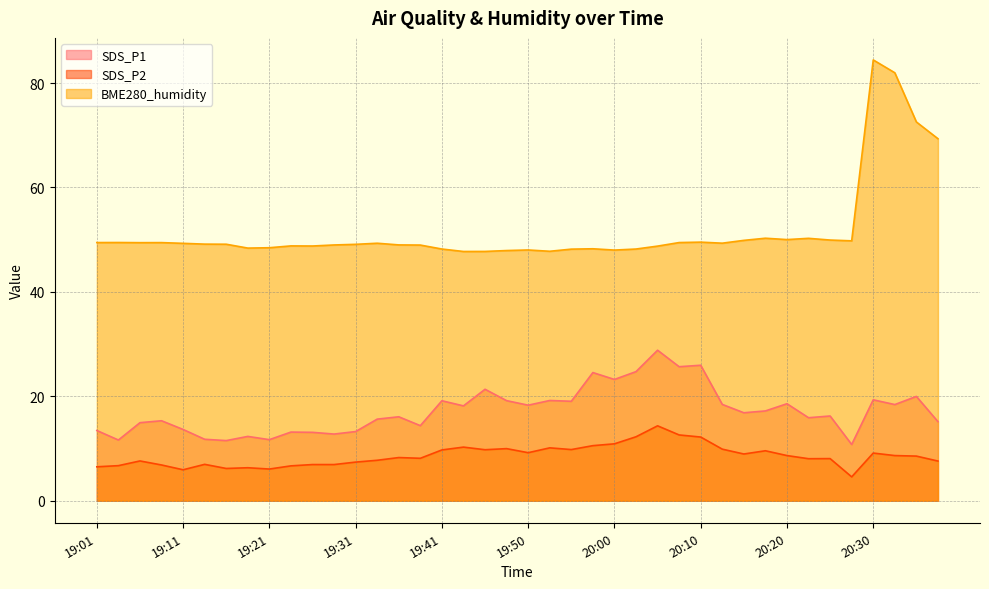

Which series has the largest range (max minus min)?

BME280_humidity